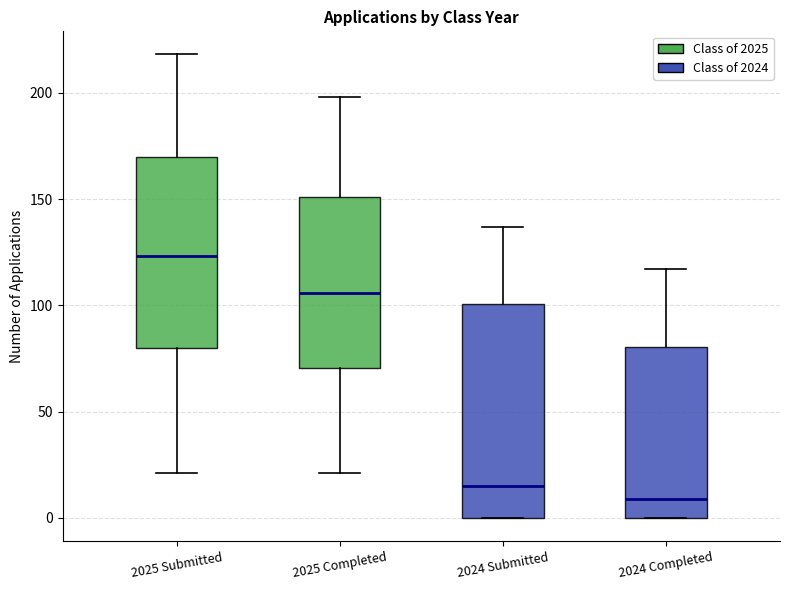

Comparing the boxes themselves (not the whiskers), which one is the tallest?

2024 Submitted